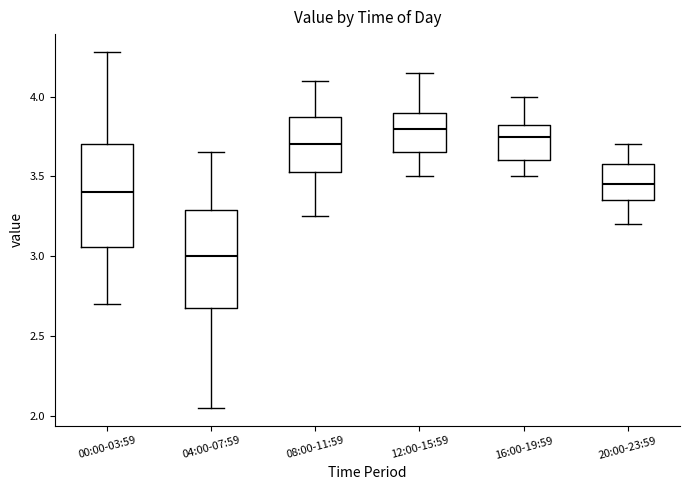

Reading left to right, read every box against the y-axis: the position of its median line, the range the box covers, and the ends of its whiskers. The values are not printed on the chart, so give them approximately, as read against the axis.

00:00-03:59: median 3.40, box 3.05 to 3.70, whiskers 2.70 to 4.30
04:00-07:59: median 3.00, box 2.70 to 3.30, whiskers 2.05 to 3.65
08:00-11:59: median 3.70, box 3.55 to 3.90, whiskers 3.25 to 4.10
12:00-15:59: median 3.80, box 3.65 to 3.90, whiskers 3.50 to 4.15
16:00-19:59: median 3.75, box 3.60 to 3.85, whiskers 3.50 to 4.00
20:00-23:59: median 3.45, box 3.35 to 3.60, whiskers 3.20 to 3.70